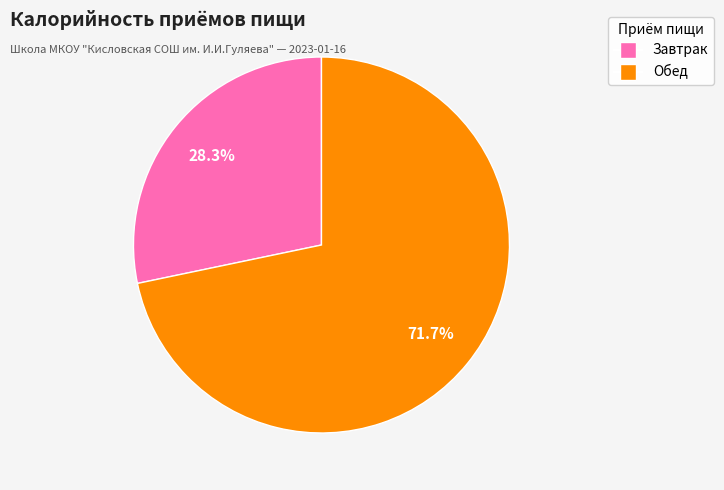

Which category has the biggest portion of the pie?

Обед